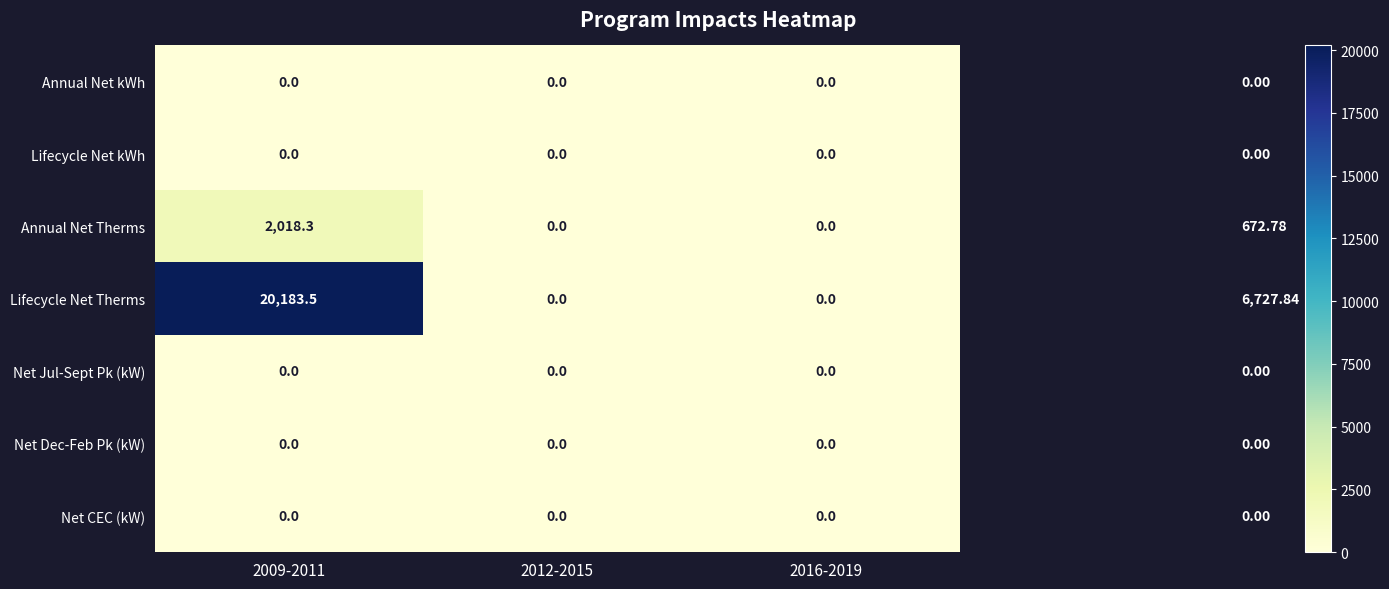

What is the sum of the Annual Net Therms values at 2012-2015 and 2009-2011?

2018.3